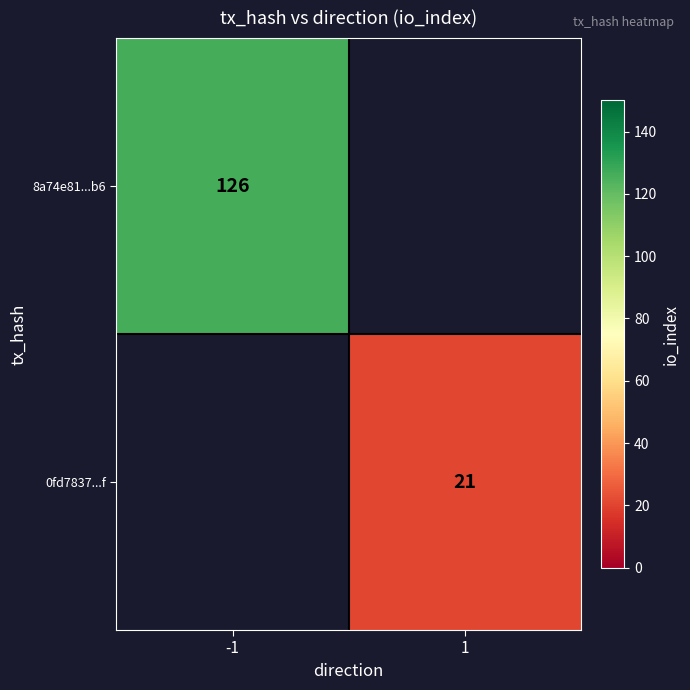

Is it true that 8a74e81...b6 equals 78 at -1?

False